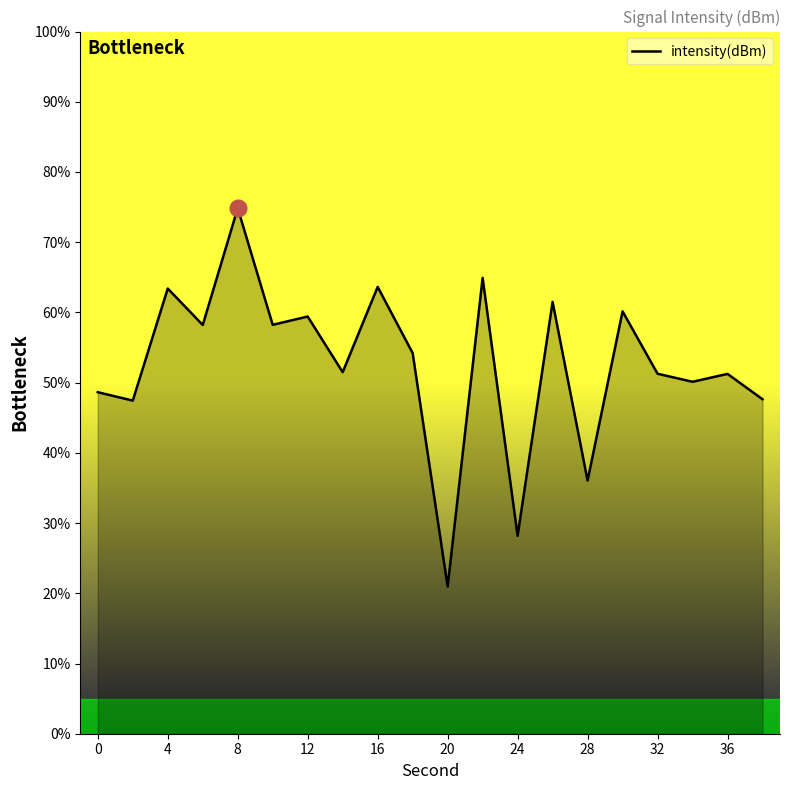

What is the smallest value displayed?

21.0